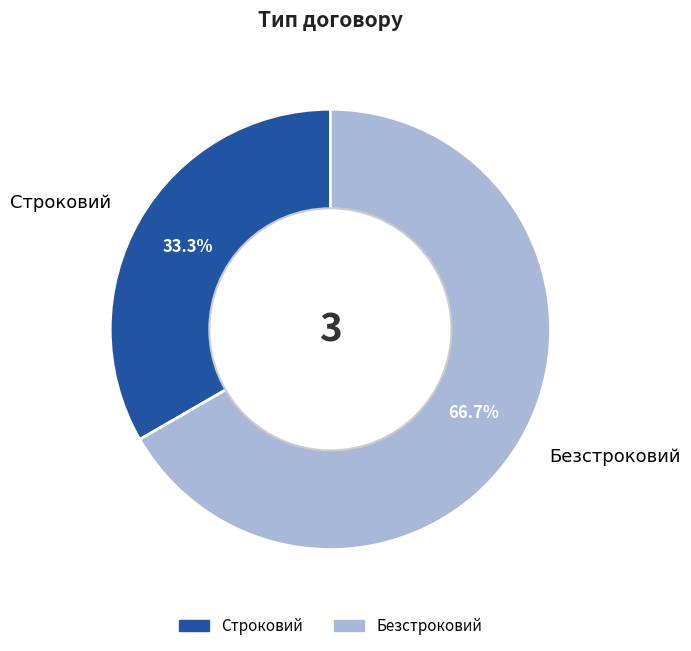

Is there any slice that represents more than half of the pie?

Yes